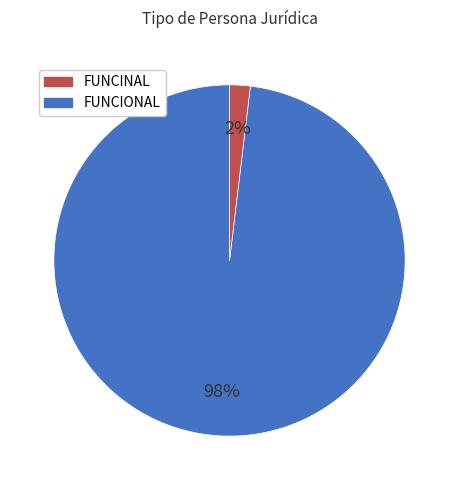

Count the number of slices in the pie.

2